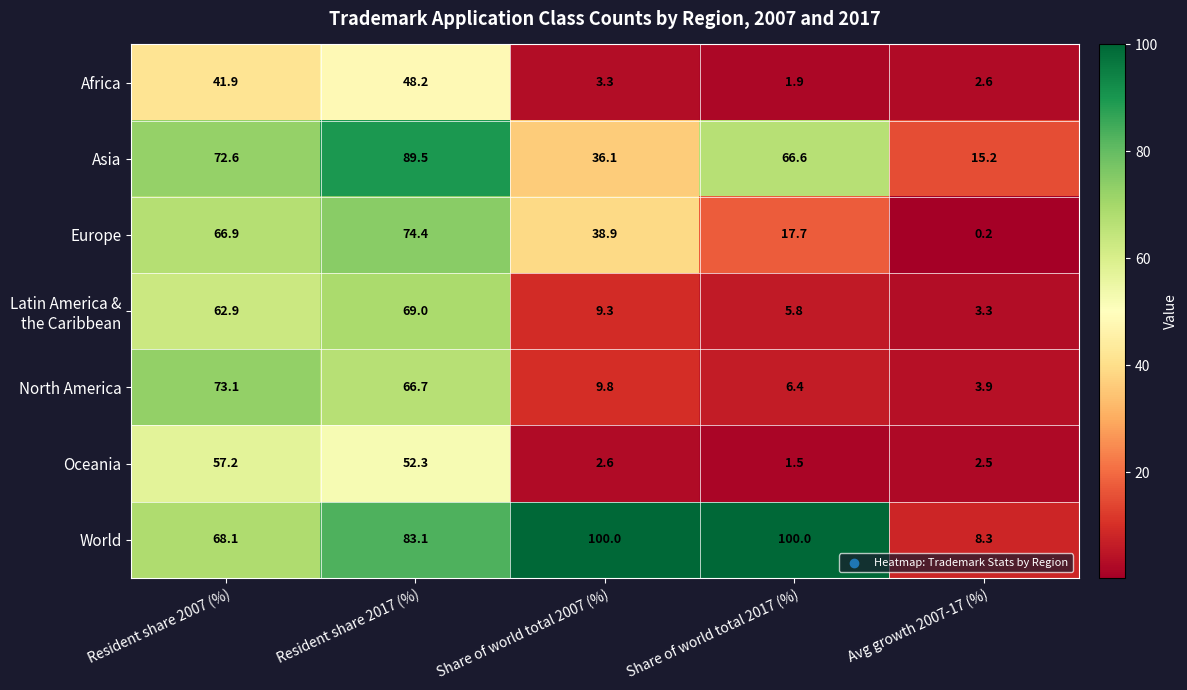

Which series has the largest range (max minus min)?

World